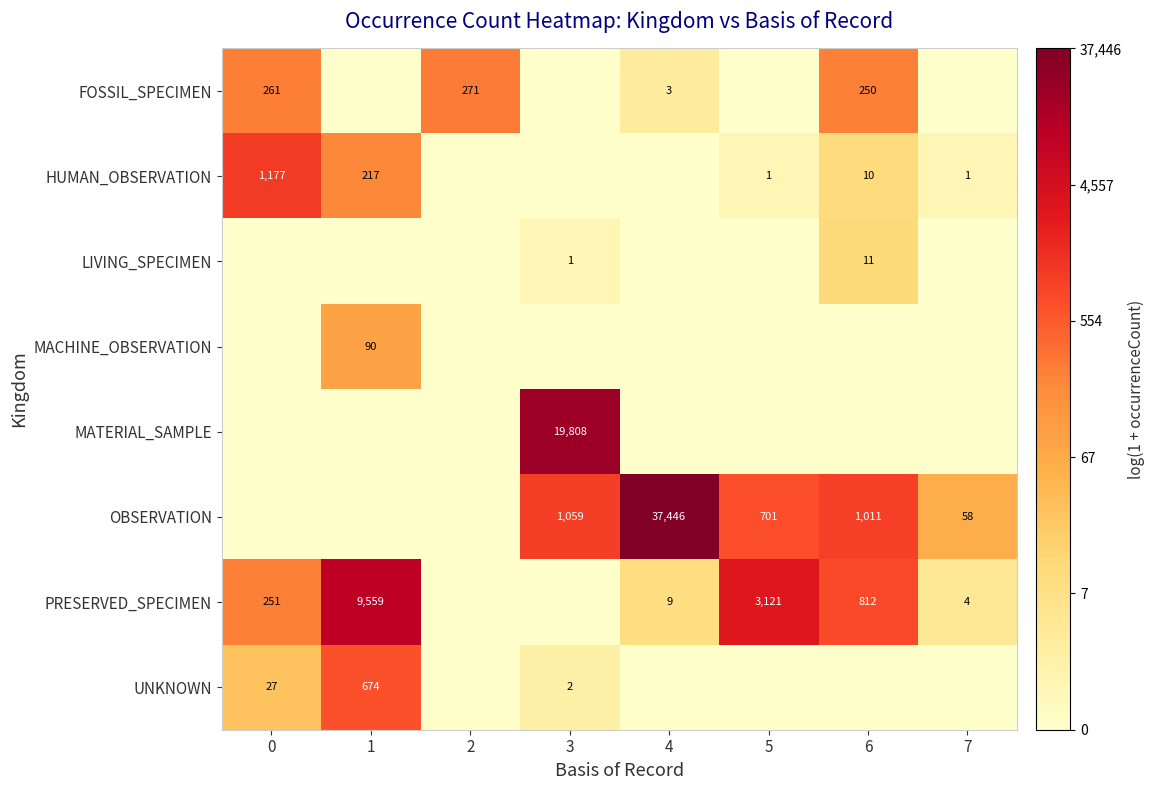

True or false: PRESERVED_SPECIMEN has a value of 9 at 4.

True